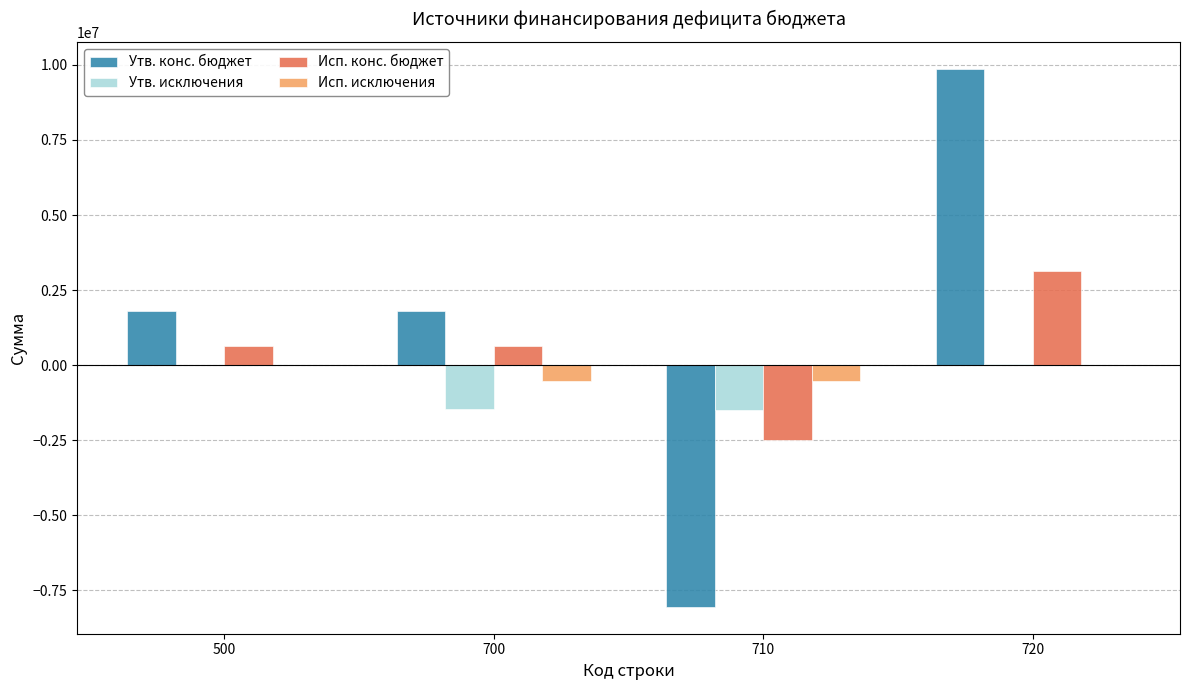

Between 500 and 720, which series saw the biggest shift?

Утв. конс. бюджет